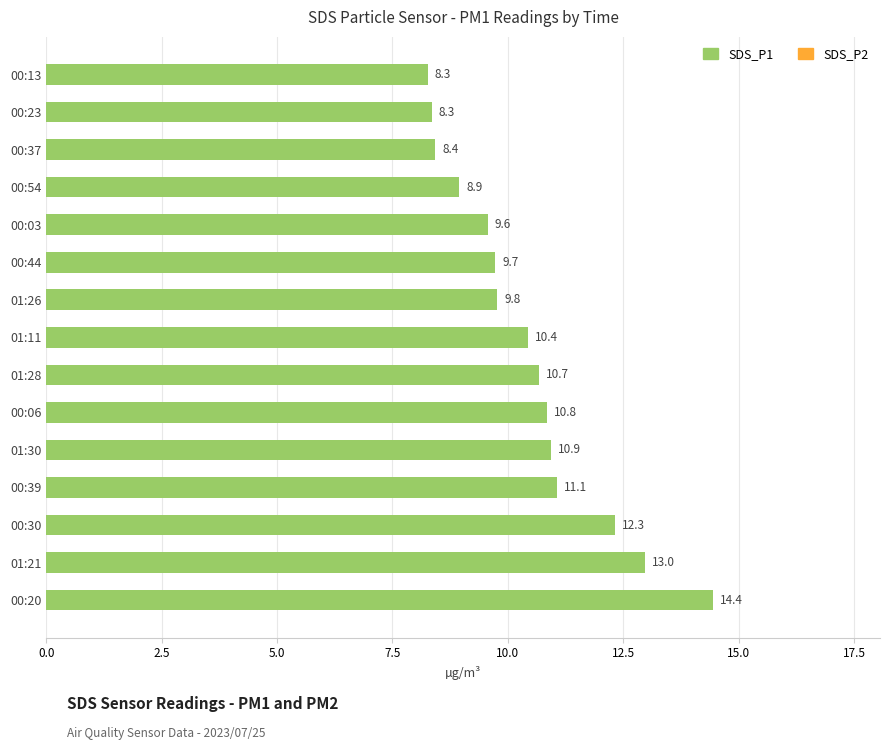

How many values in the SDS_P2 series are below 4?

2